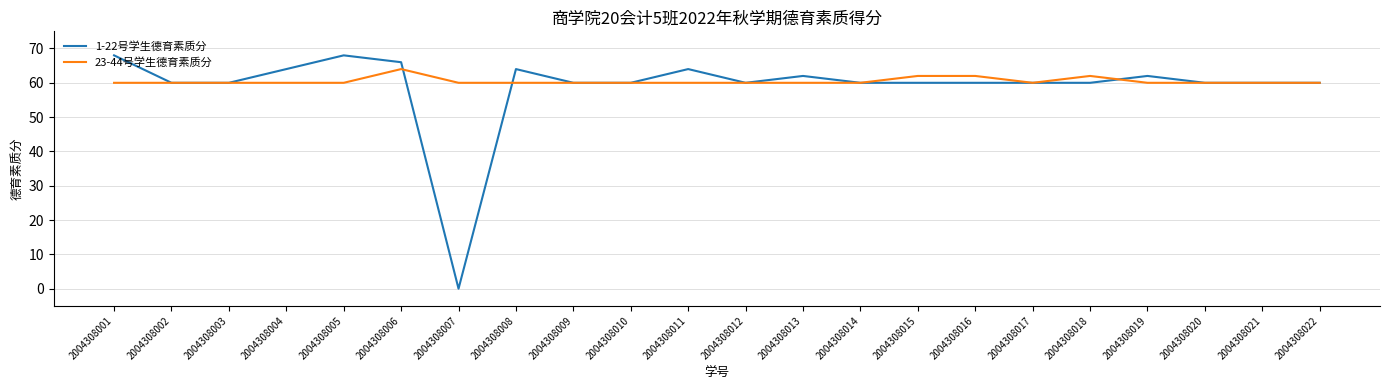

Which series changed the most between 2004308007 and 2004308013?

1-22号学生德育素质分